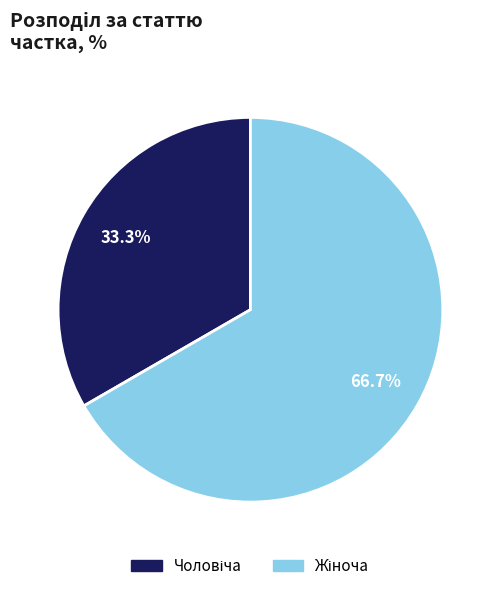

Is there any slice that represents more than half of the pie?

Yes